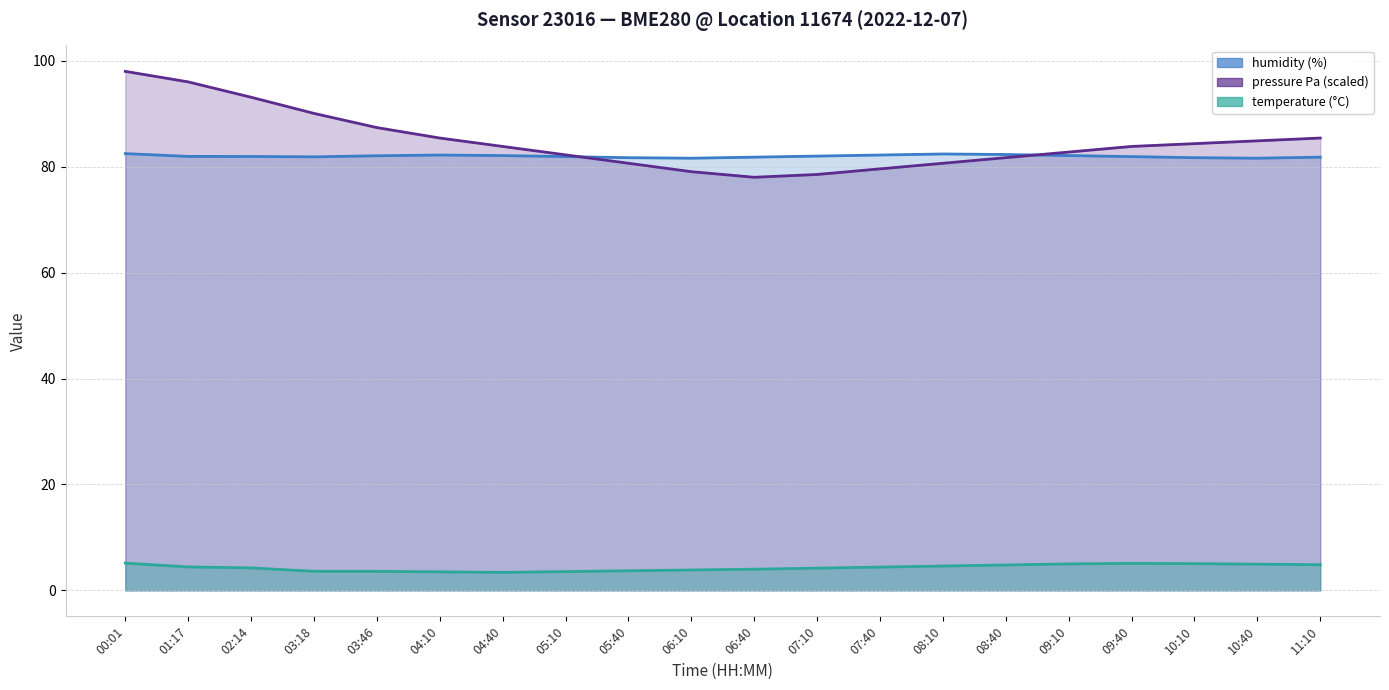

In humidity, how many points are higher than both neighbors (excluding endpoints)?

2